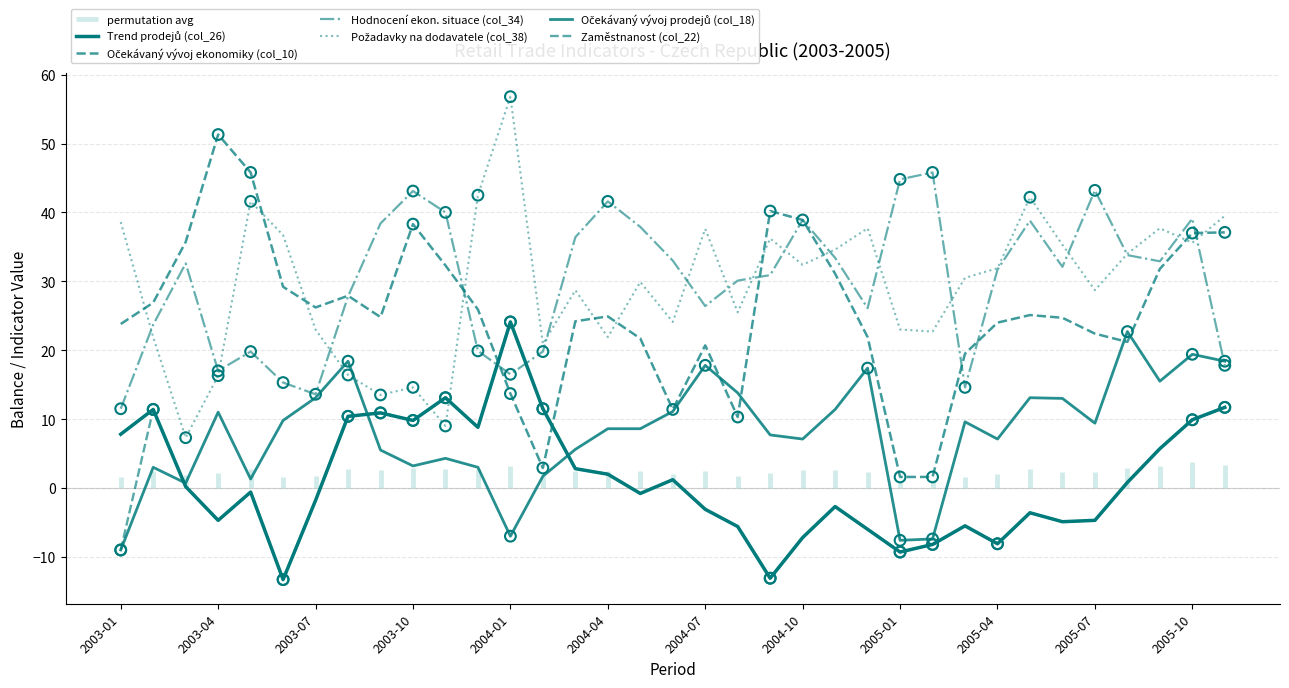

Is the value of Hodnocení ekon. situace (col_34) at 2004-07 greater than the value of Zaměstnanost (col_22) at 2003-10?

Yes